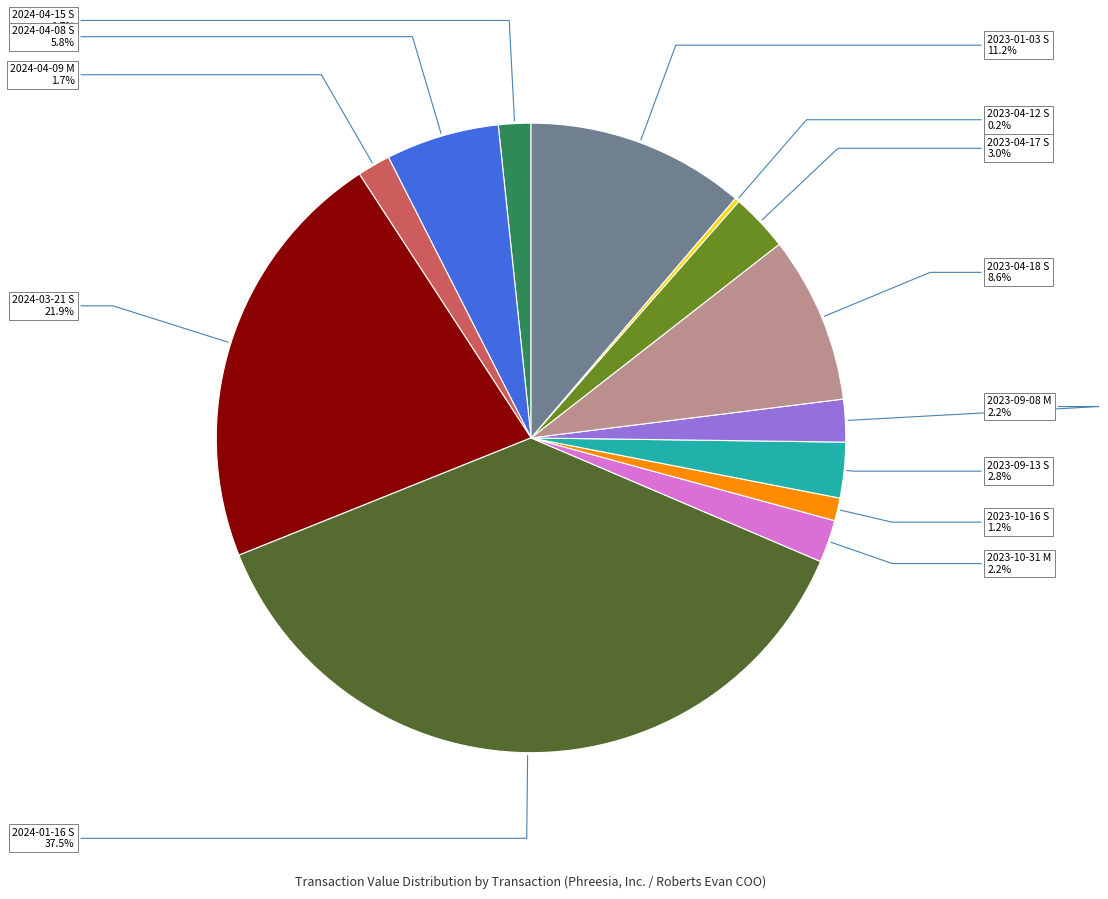

Which category has the biggest portion of the pie?

2024-01-16 S